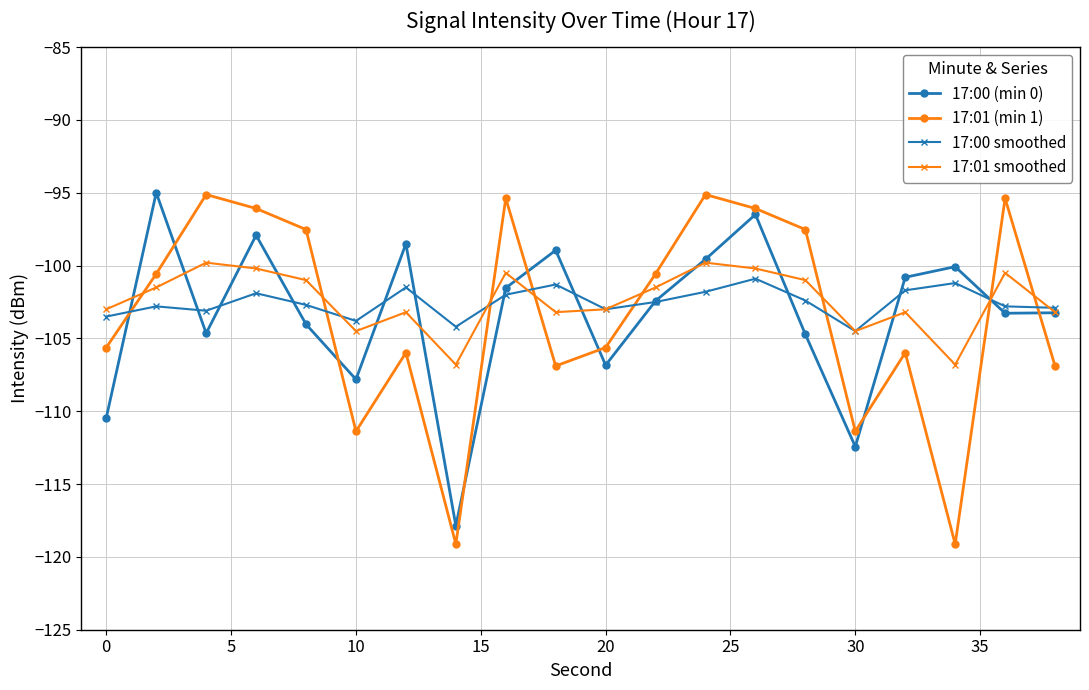

What is the value of the 17:01 (min 1) point at the 12th from the left?

-100.6